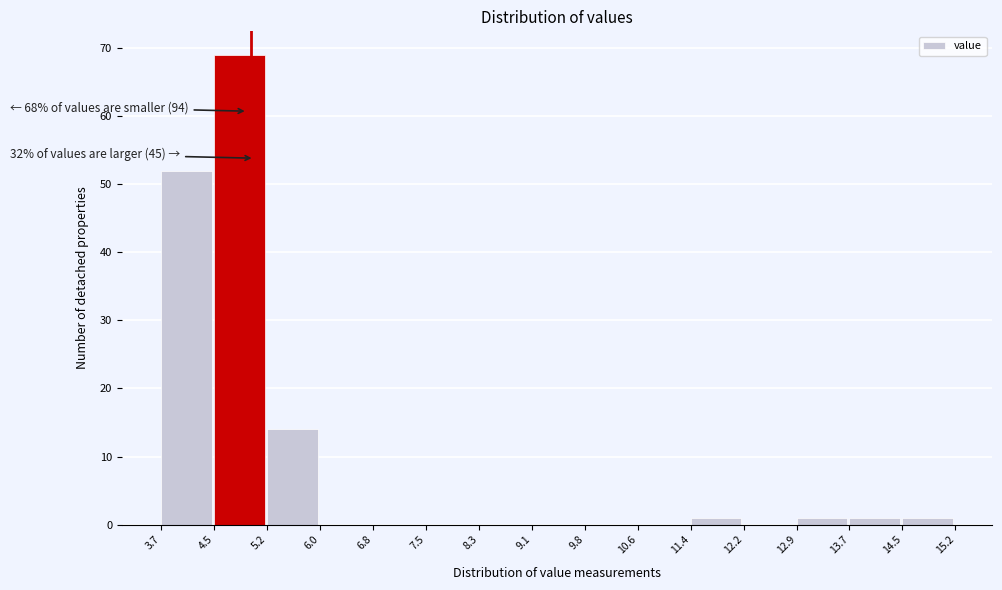

Which range on the x-axis has the tallest bar?

4.5 to 5.2